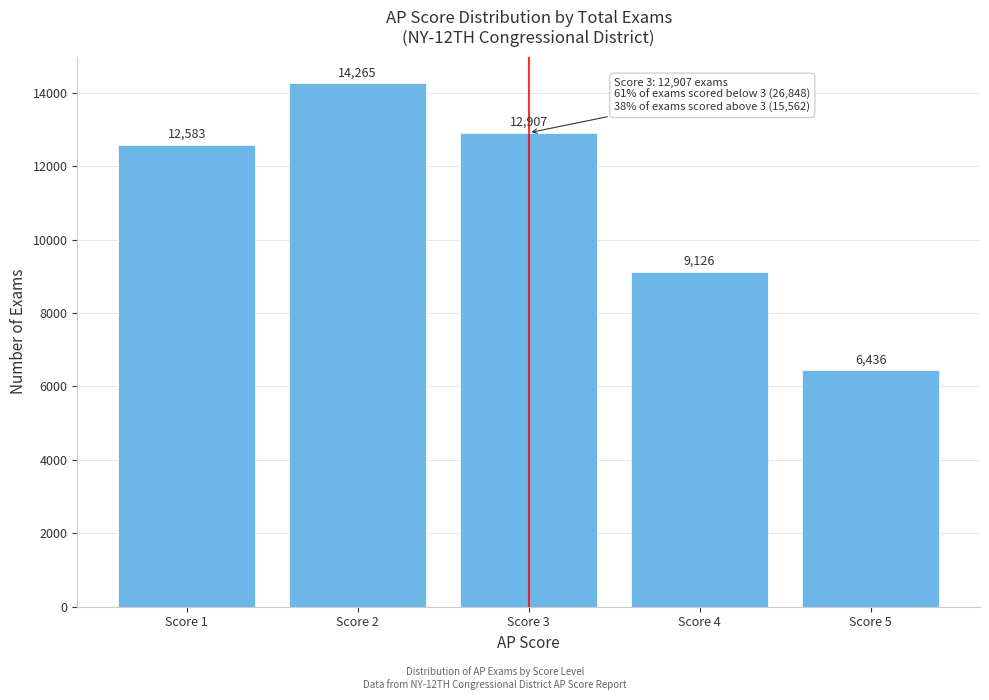

Reading left to right, what are all the values shown in this chart?

12583	14265	12907	9126	6436